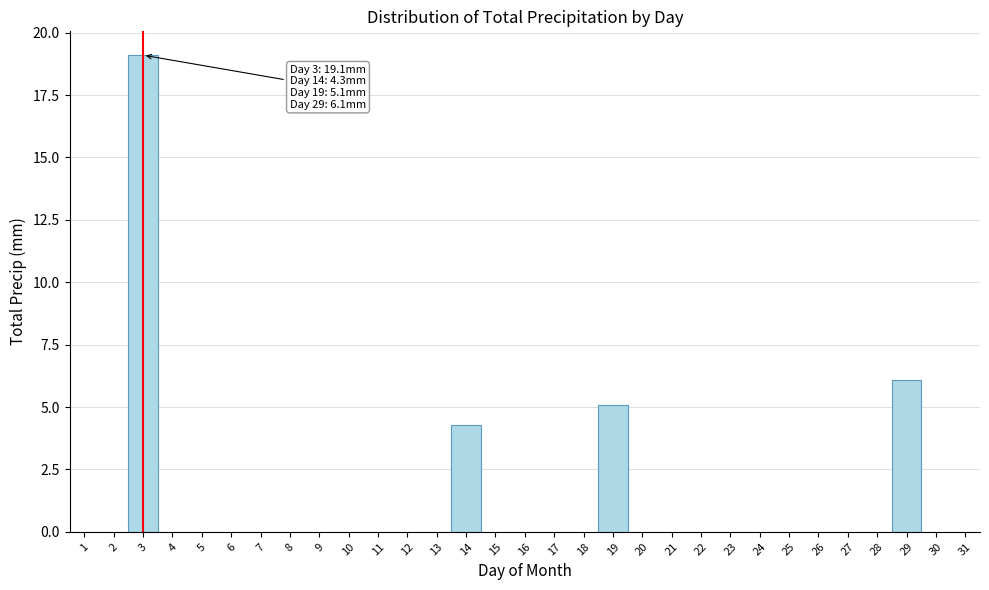

Over which range of the x-axis is the bar tallest?

2.5 to 3.5